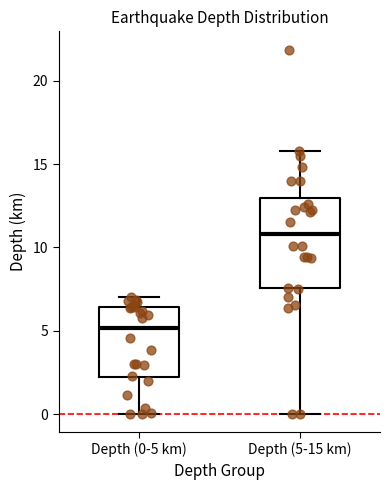

Reading left to right, transcribe this box plot: for each box, give where its median line is, the range the box spans, and where its two whiskers end, as read against the y-axis. The values are not printed on the chart, so give them approximately, as read against the axis.

Depth (0-5 km): median 5.0, box 2.0 to 6.5, whiskers 0.0 to 7.0
Depth (5-15 km): median 11.0, box 7.5 to 13.0, whiskers 0.0 to 16.0